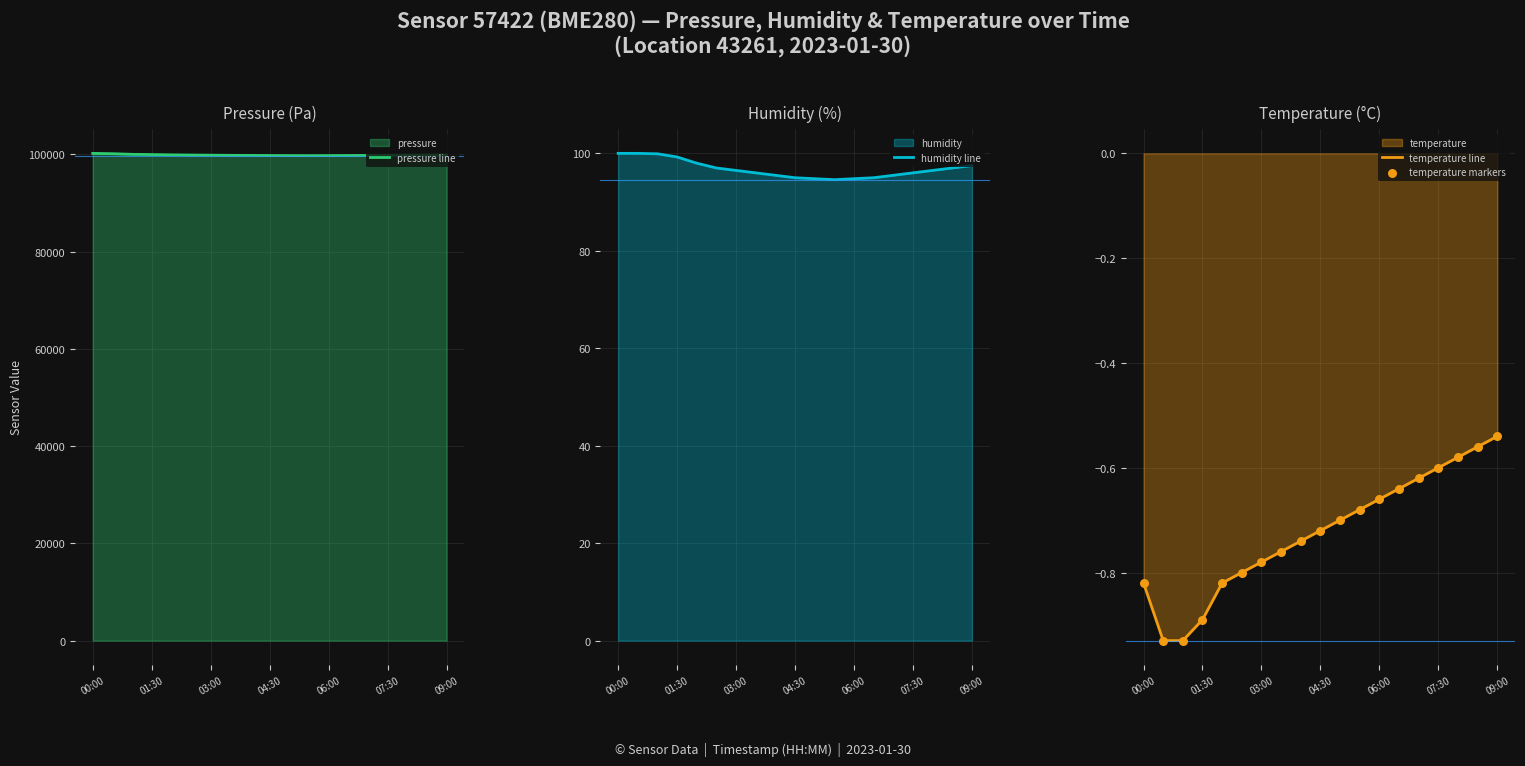

At how many categories does at least one series exceed 19449?

19